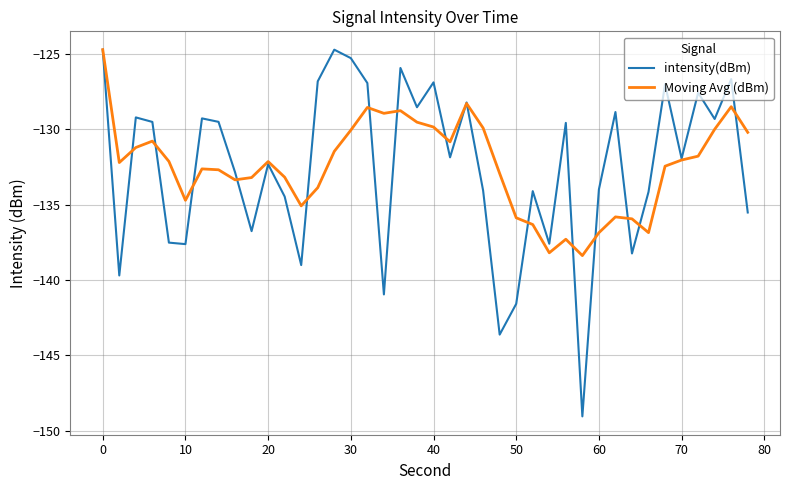

Which series has the largest range (max minus min)?

intensity(dBm)